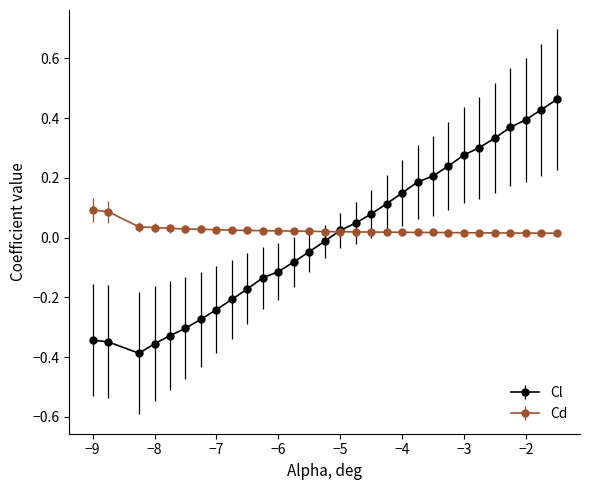

Is this an area chart (filled region under the line)?

No